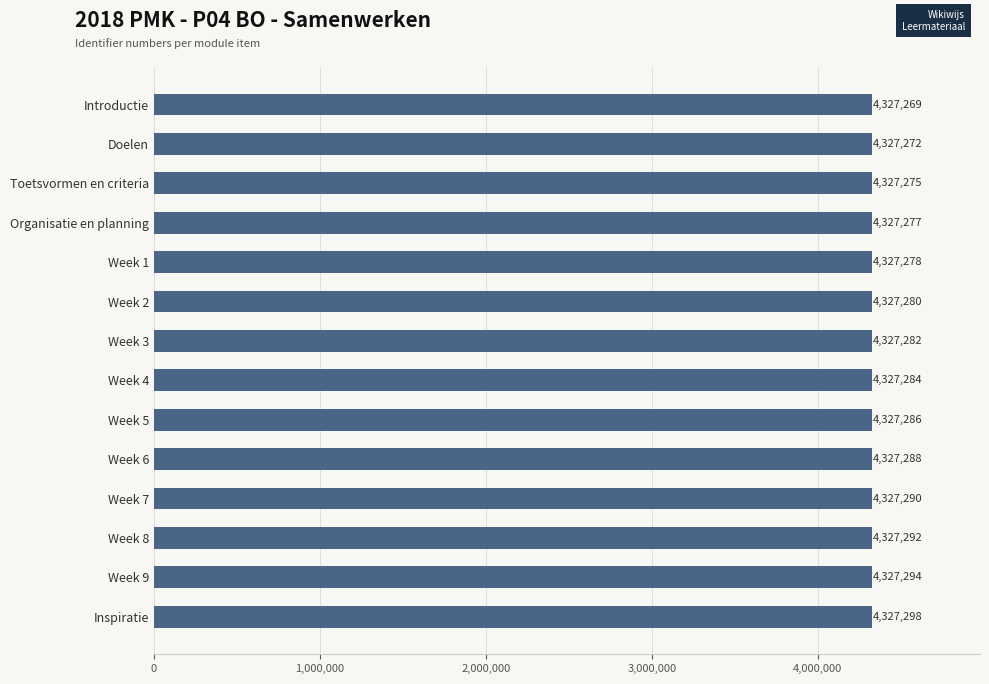

The chart shows a value of 4327282 at Week 3. True or false?

True